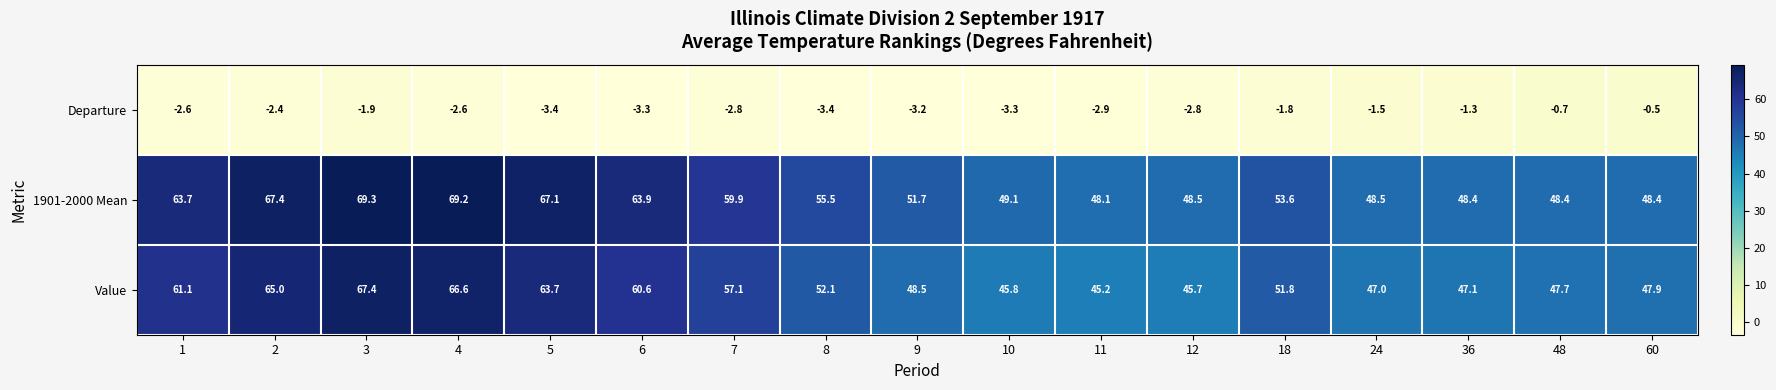

What is the difference between the maximum and second lowest values in the 1901-2000 Mean series?

20.9